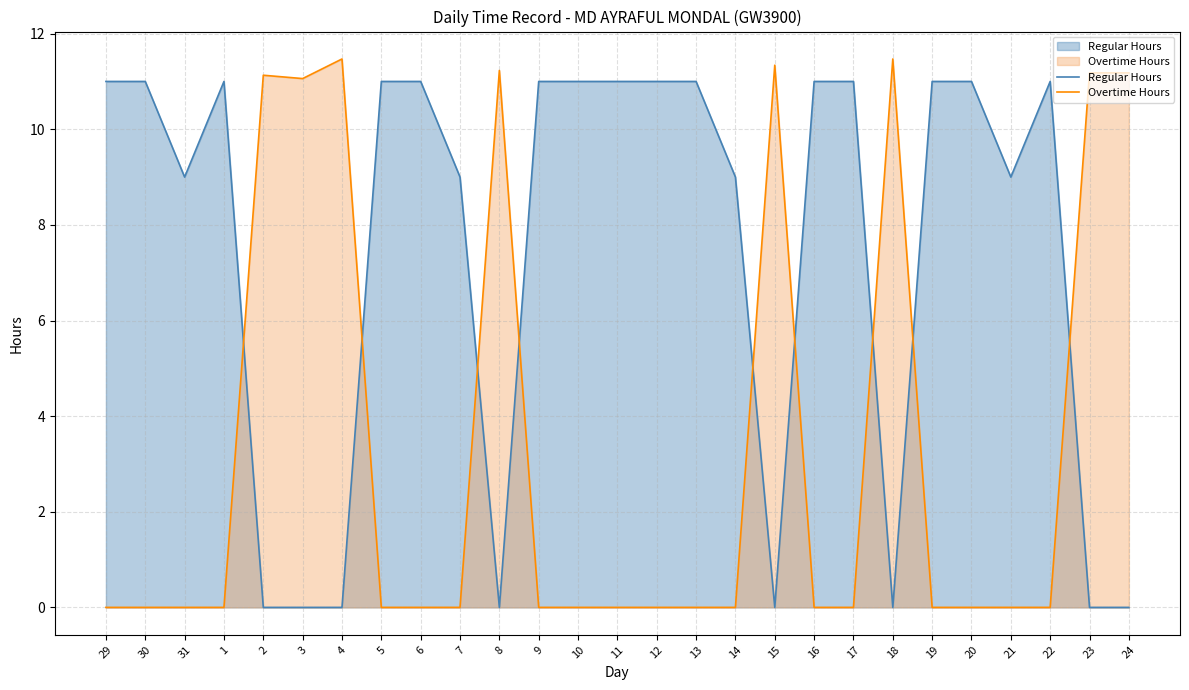

Is it true that Overtime Hours equals 14.8 at 2?

False